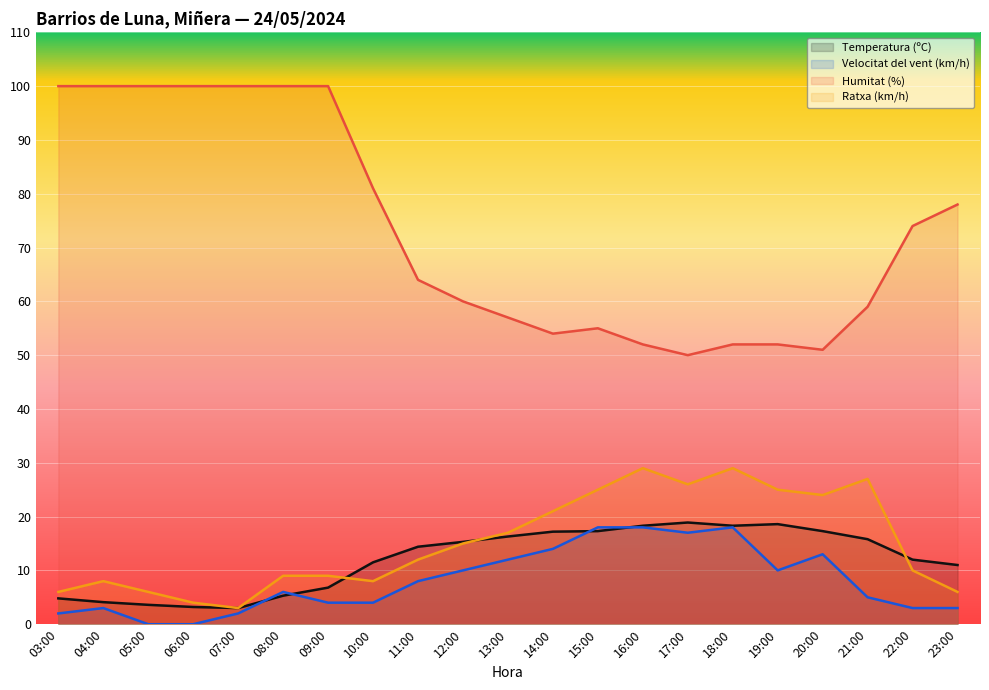

What is the greatest value displayed?

100.0